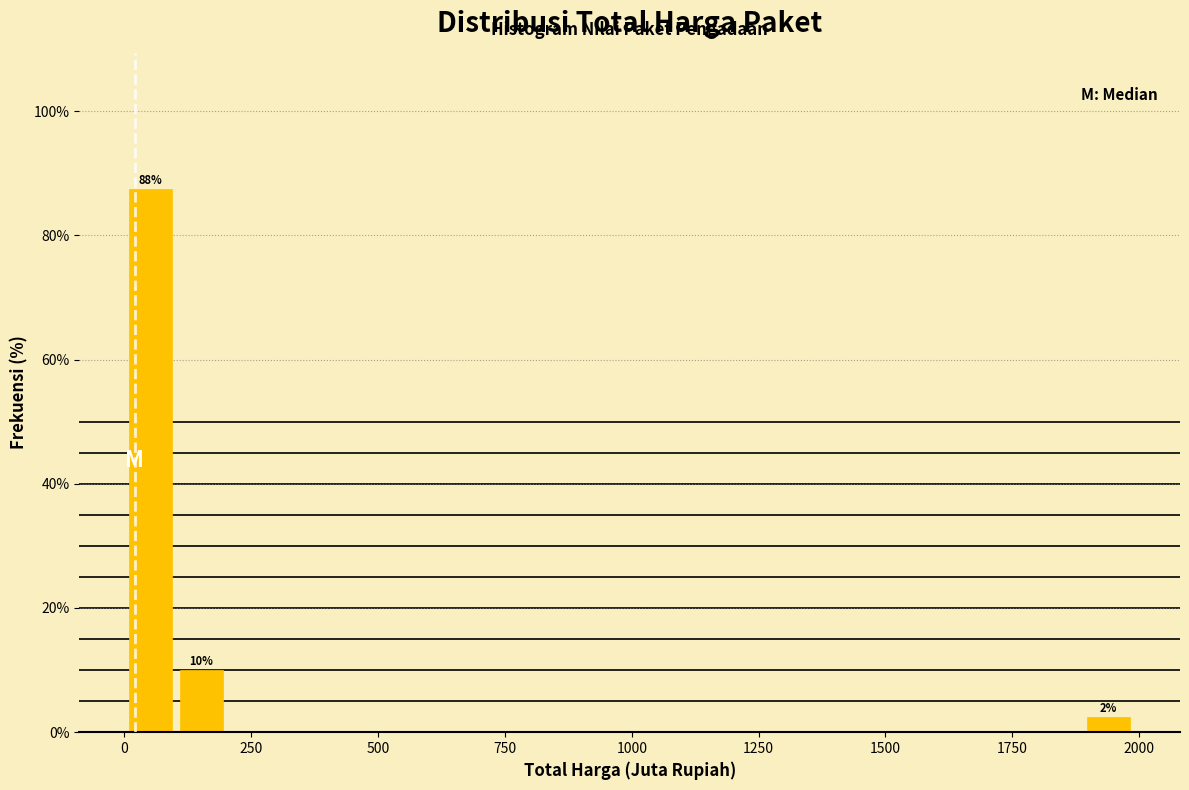

Read against the x-axis, roughly where is the centre of the tallest bar?

50